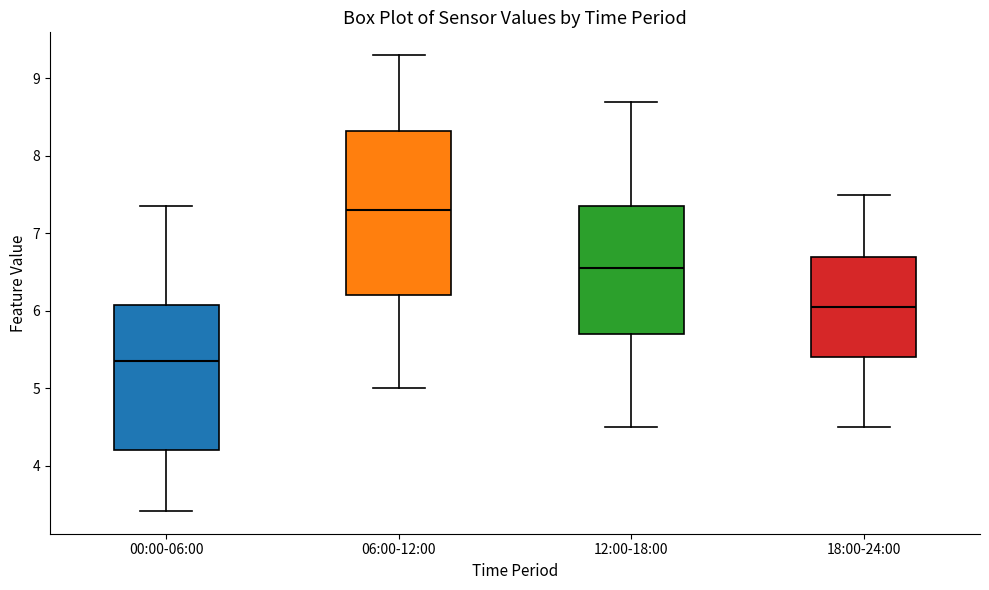

Reading left to right, transcribe this box plot: for each box, give where its median line is, the range the box spans, and where its two whiskers end, as read against the y-axis. The values are not printed on the chart, so give them approximately, as read against the axis.

00:00-06:00: median 5.4, box 4.2 to 6.1, whiskers 3.4 to 7.4
06:00-12:00: median 7.3, box 6.2 to 8.3, whiskers 5.0 to 9.3
12:00-18:00: median 6.6, box 5.7 to 7.4, whiskers 4.5 to 8.7
18:00-24:00: median 6.1, box 5.4 to 6.7, whiskers 4.5 to 7.5